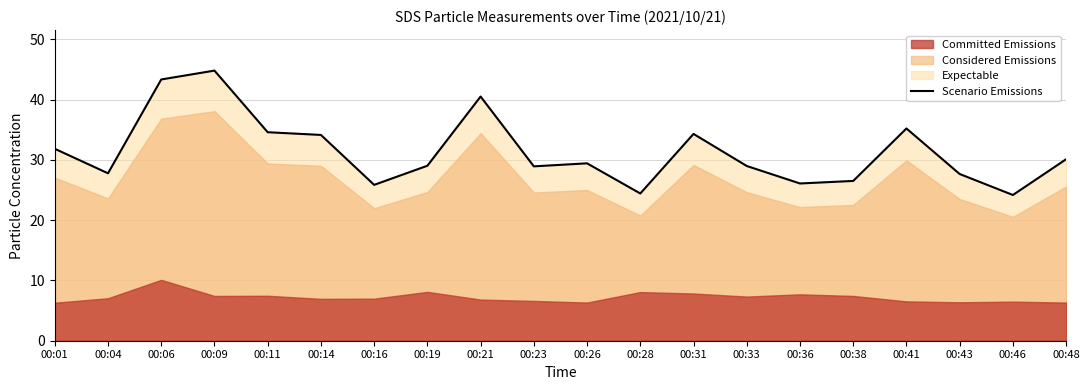

Which label corresponds to the smallest value in the chart?

00:46